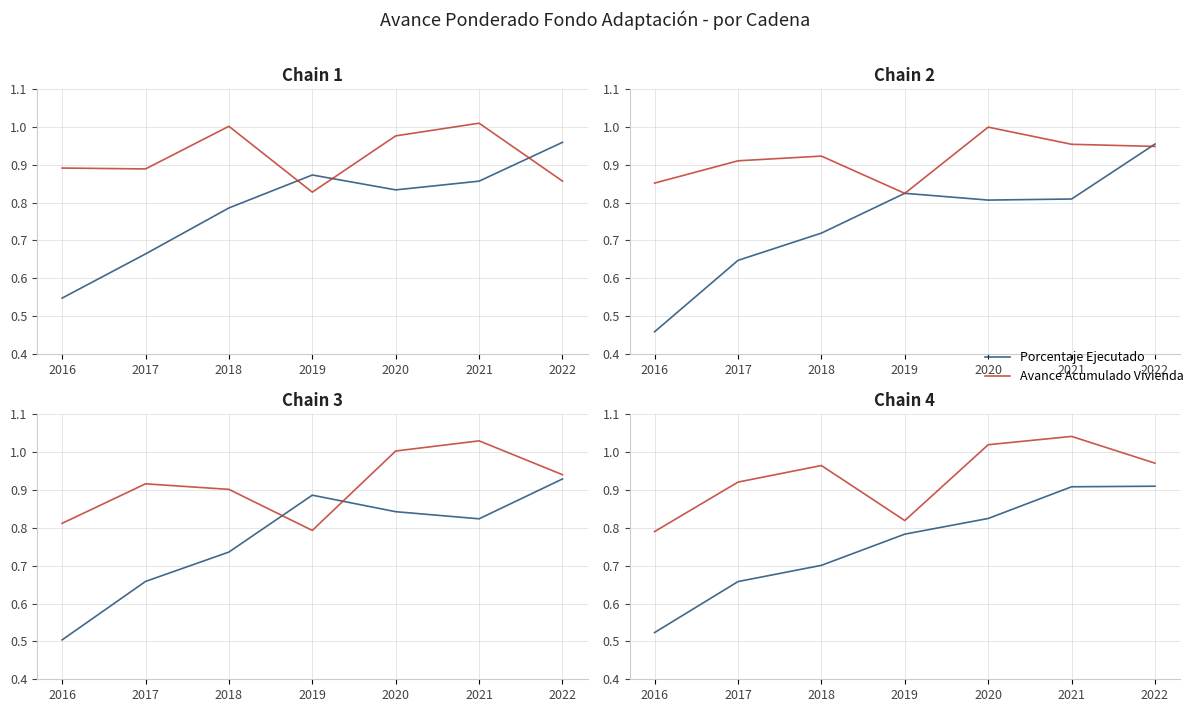

Is the value of Porcentaje Ejecutado at 2016 greater than the value of Avance Acumulado Vivienda at 2019?

No